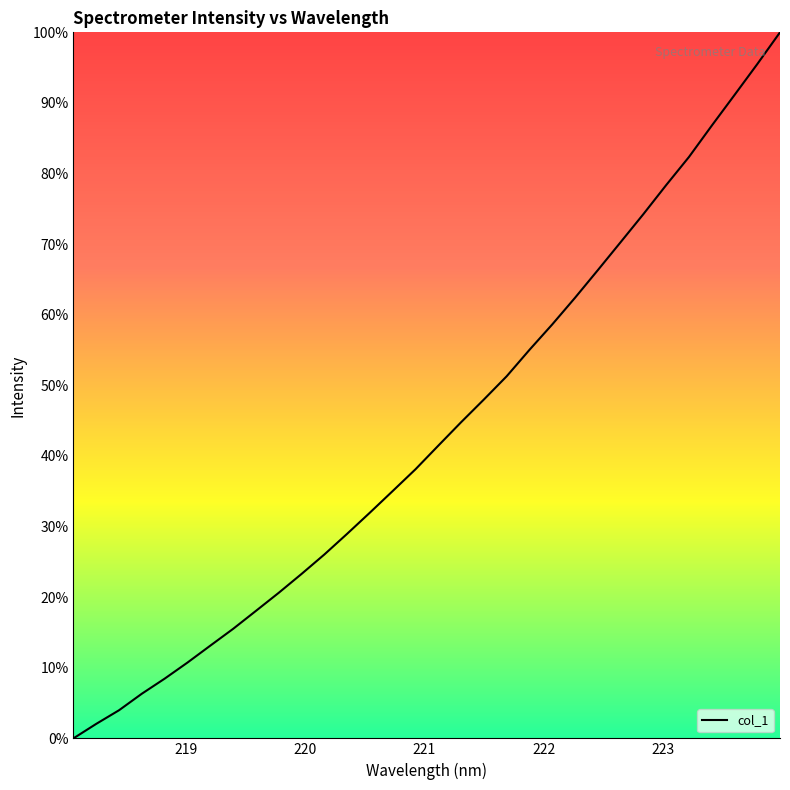

What is the maximum value shown in the chart?

100.0